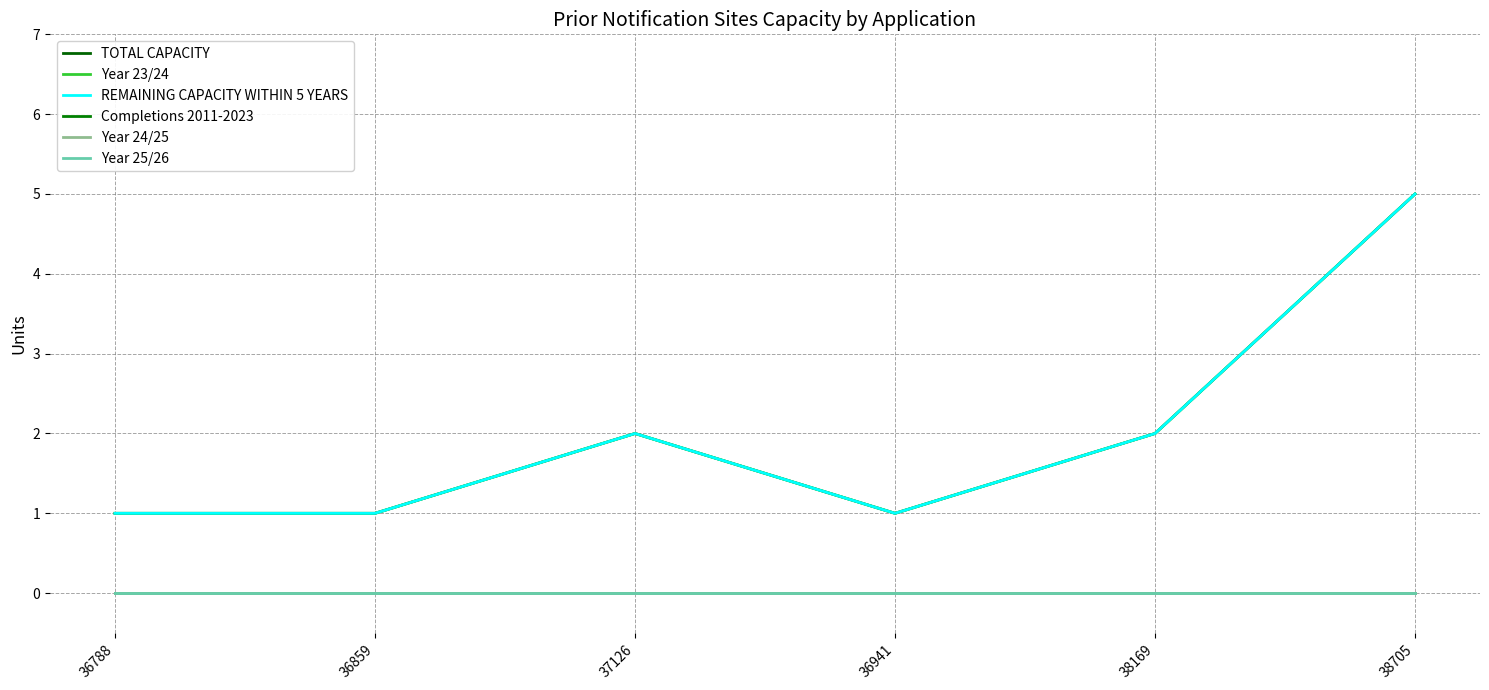

Rank the categories by Year 25/26 value from highest to lowest.

36788, 36859, 37126, 36941, 38169, 38705